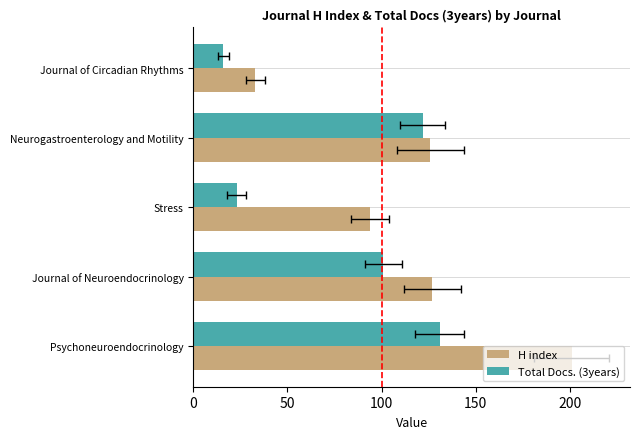

Does the chart contain any negative values?

No